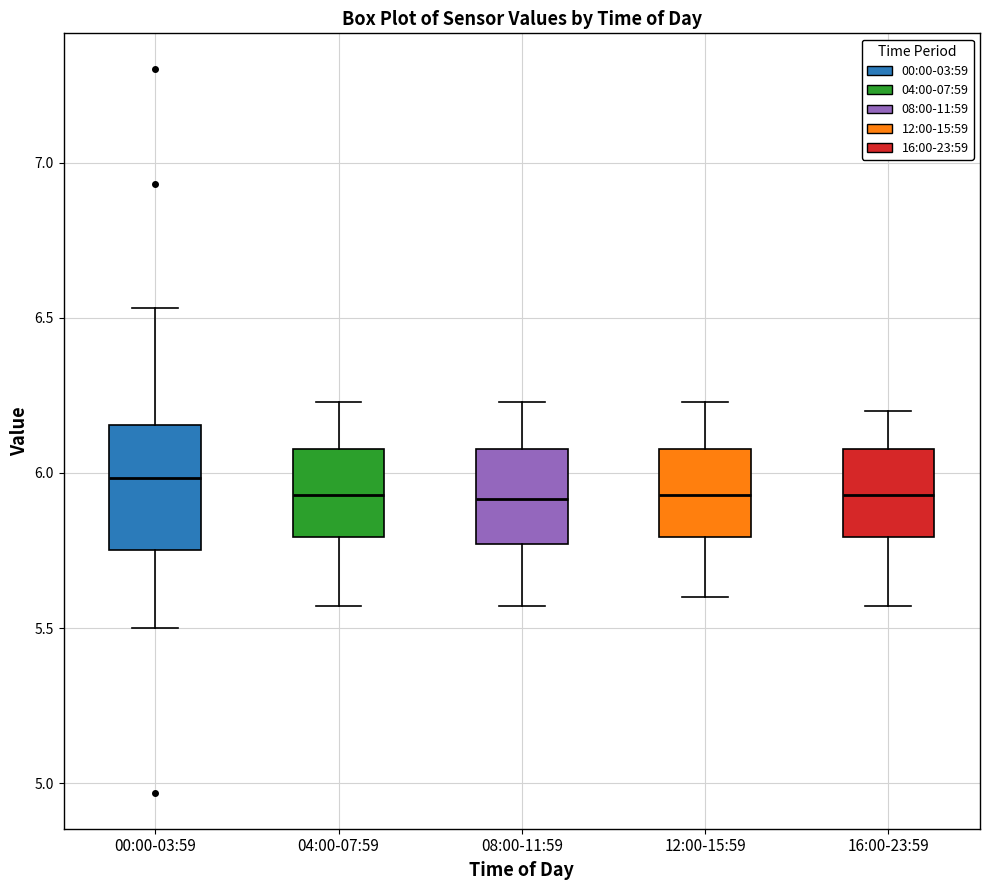

Where does the lower whisker of the box for 16:00-23:59 end on the y-axis? The values are not printed on the chart, so give them approximately, as read against the axis.

5.55